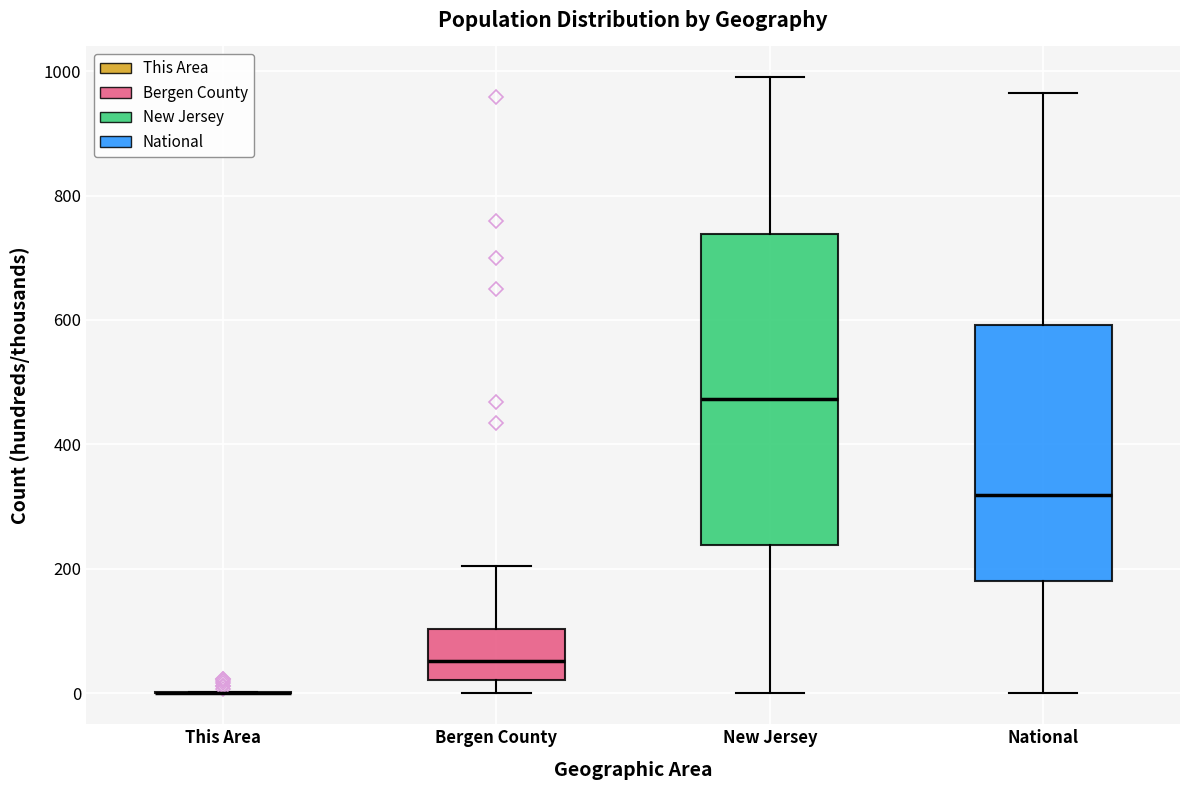

Reading left to right, read every box against the y-axis: the position of its median line, the range the box covers, and the ends of its whiskers. The values are not printed on the chart, so give them approximately, as read against the axis.

This Area: box collapsed to a line at 0, whiskers 0 to 0
Bergen County: median 60, box 20 to 100, whiskers 0 to 200
New Jersey: median 480, box 240 to 740, whiskers 0 to 1000
National: median 320, box 180 to 600, whiskers 0 to 960